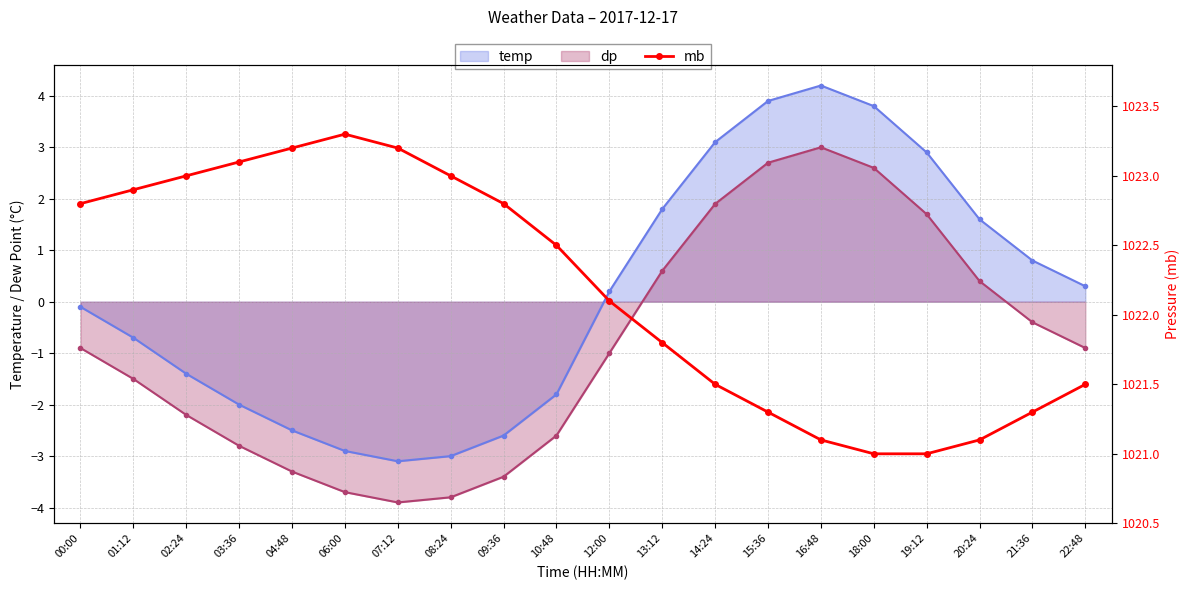

What position from the right is 15:36?

7